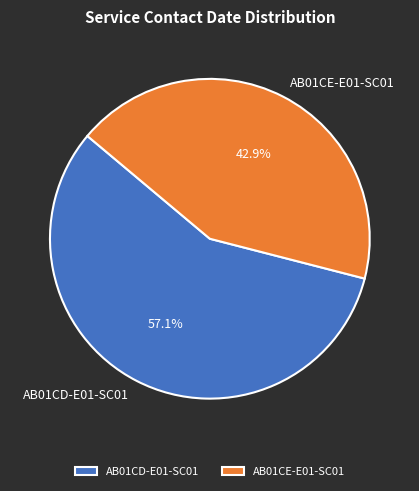

What percentage is NOT represented by AB01CD-E01-SC01?

42.9%